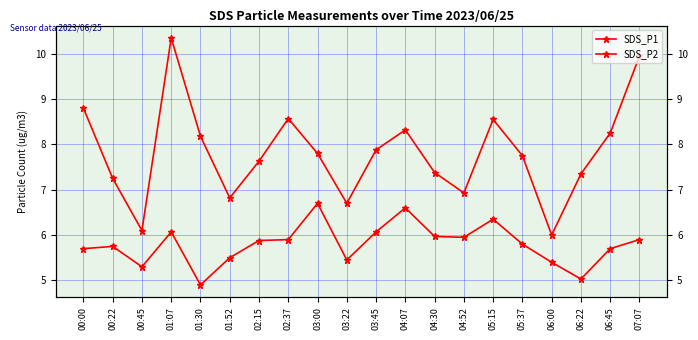

Which series changed the most between 01:30 and 04:52?

SDS_P1